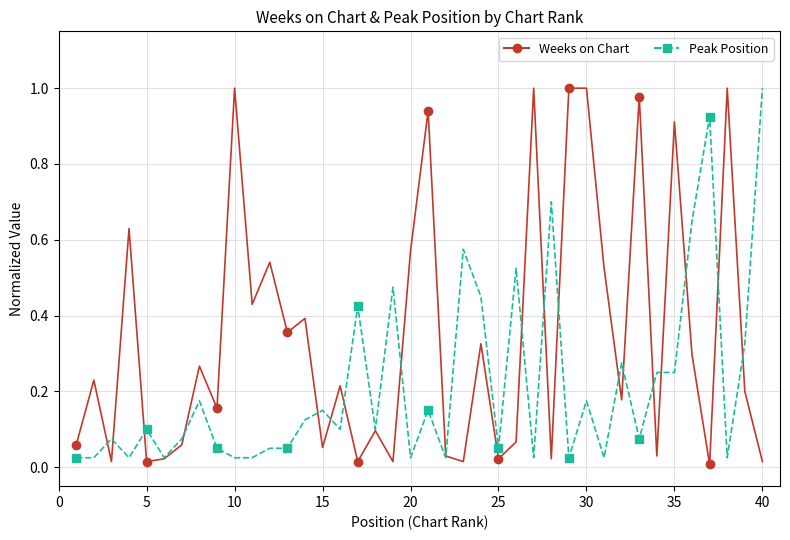

Which series has the largest total across all categories?

Weeks on Chart